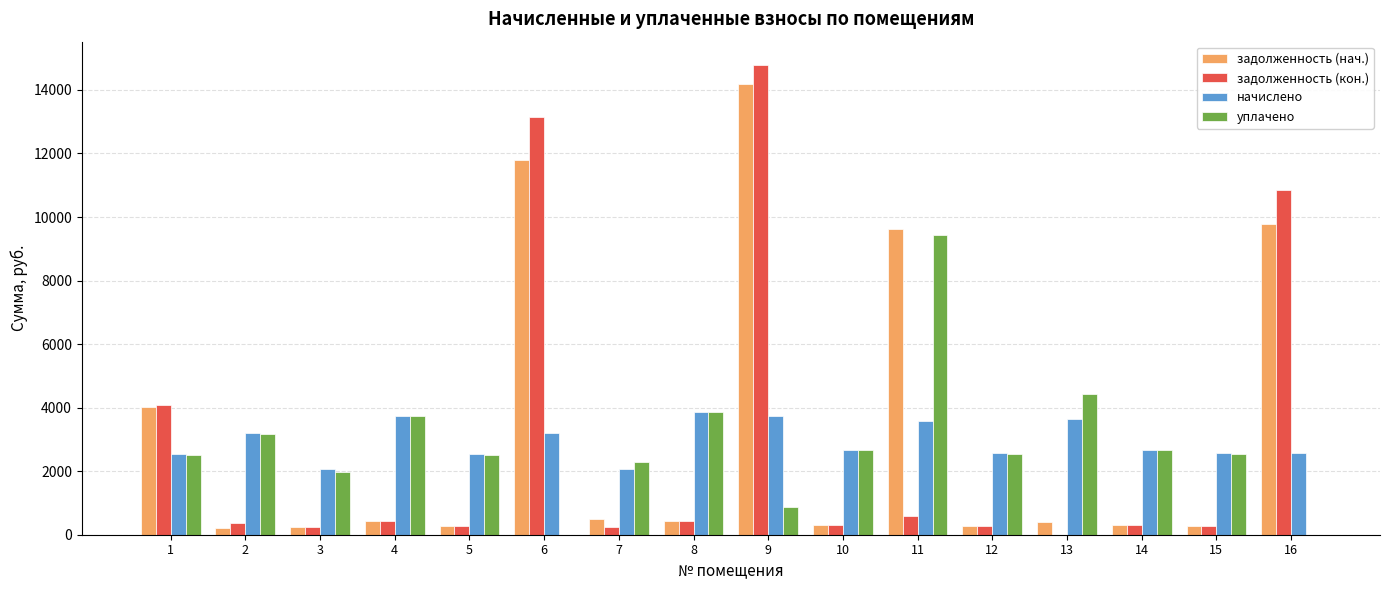

The value of задолженность (нач.) at 12 is 285.1. True or false?

True